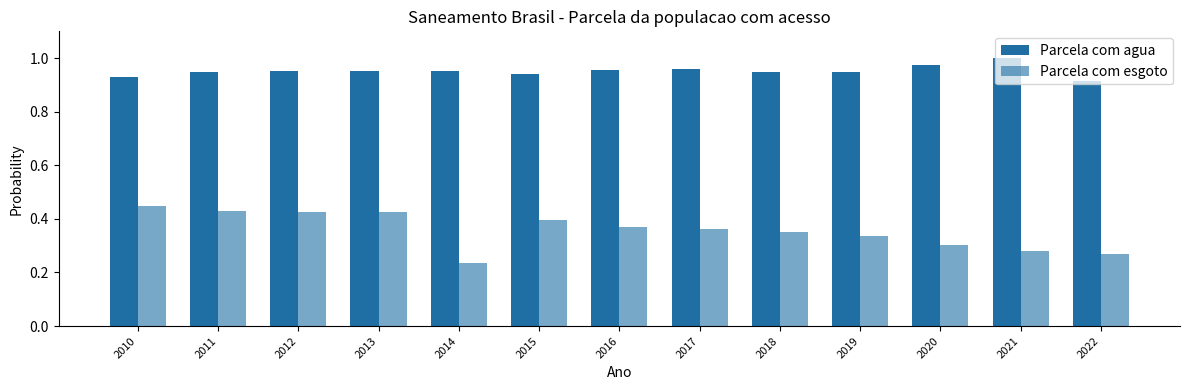

Rank the series by their average value, from lowest to highest.

Parcela com esgoto, Parcela com agua